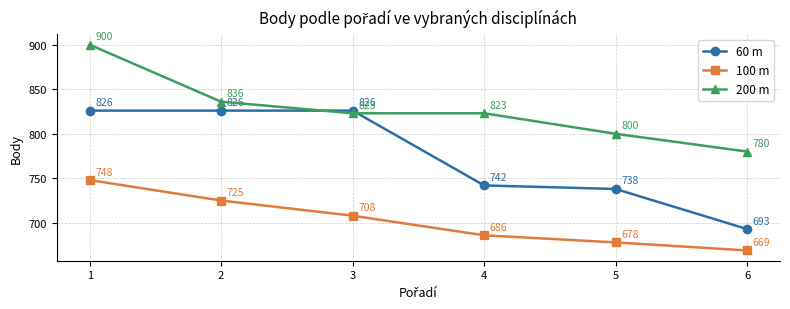

True or false: 60 m and 200 m cross at least once.

True